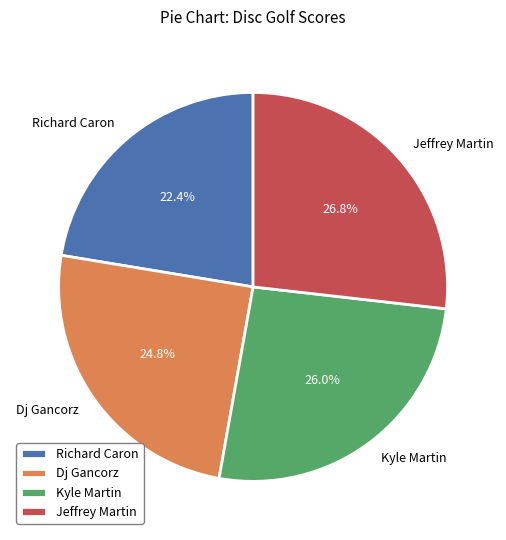

What is the ratio of the value at Richard Caron to the value at Dj Gancorz?

0.9